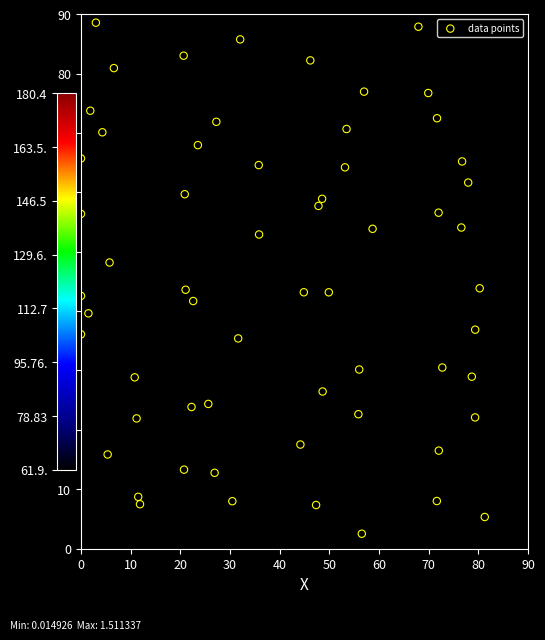

What is the range of X values (max minus min)?

81.3